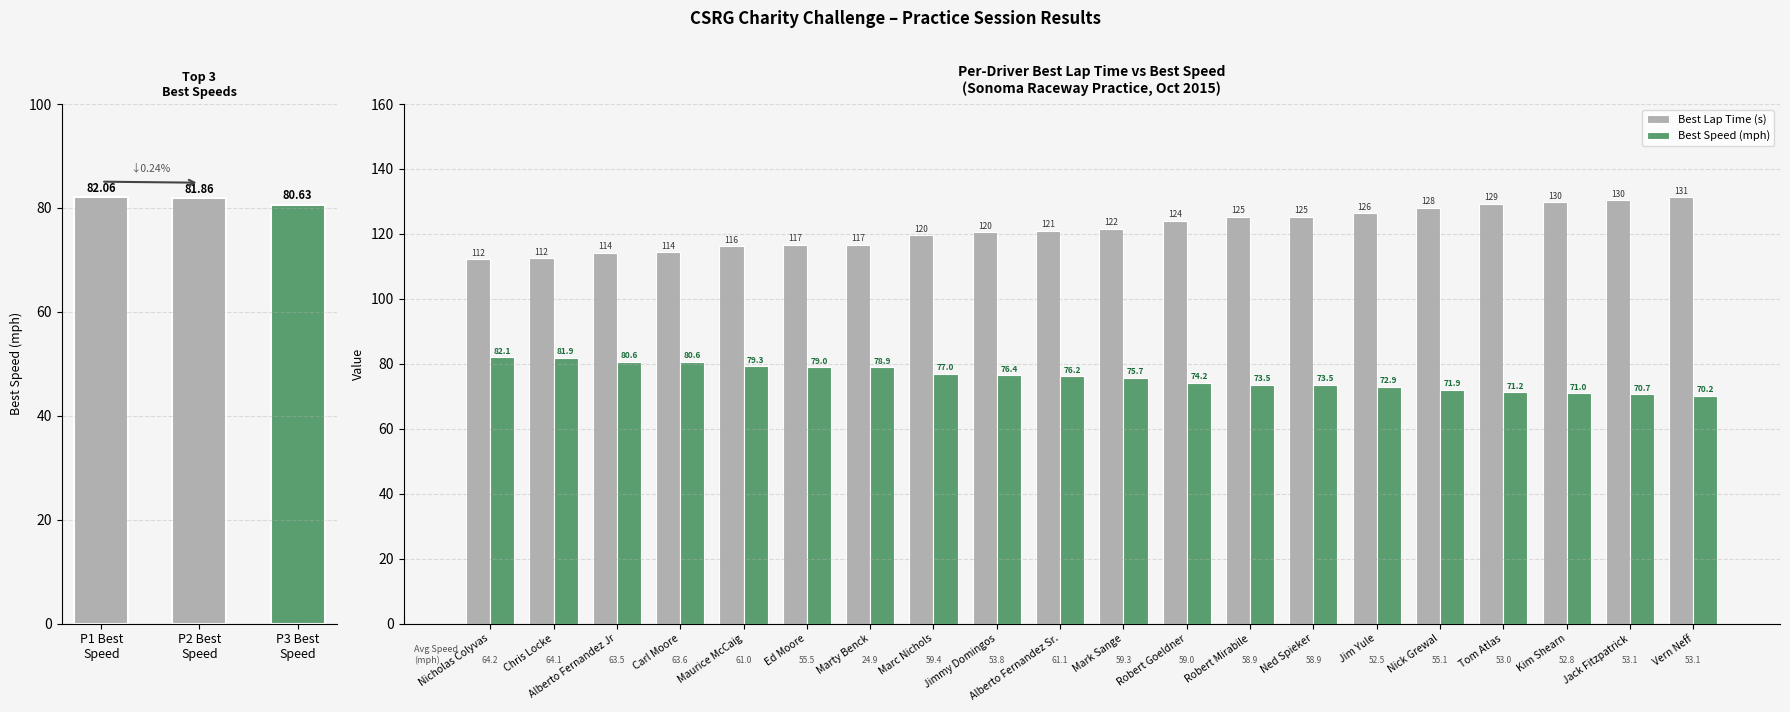

What is the difference between the second highest and second lowest values in the Best Lap Time (s) series?

17.8